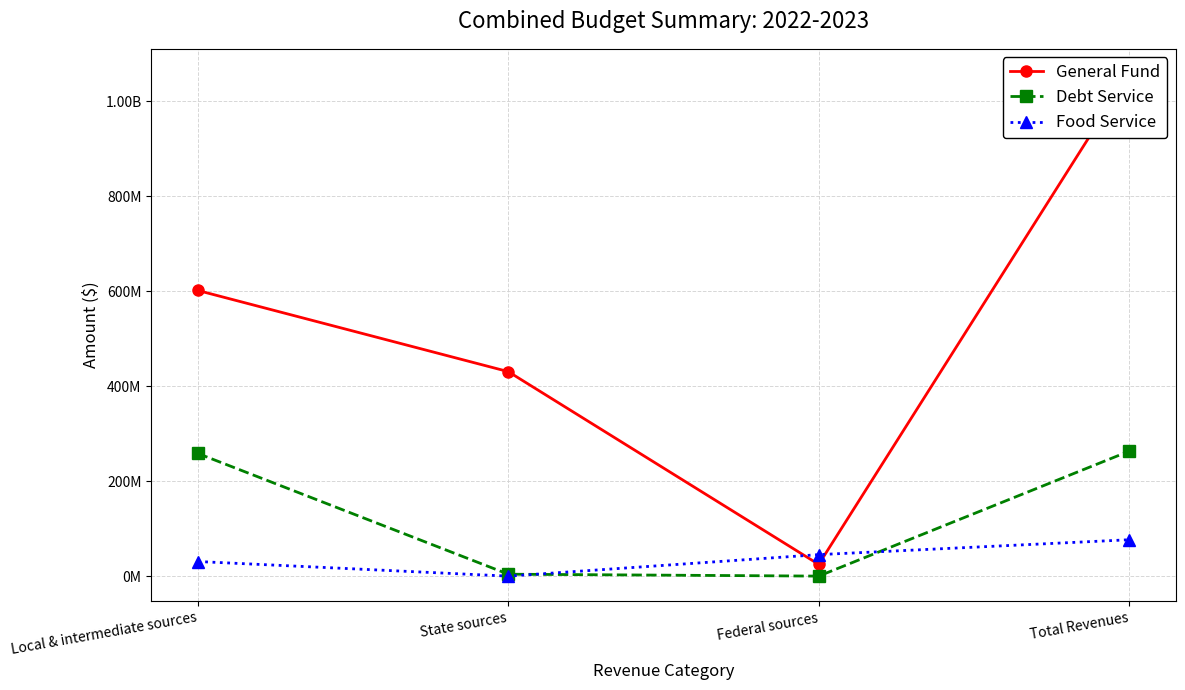

Which has a higher value, State sources or Federal sources?

State sources